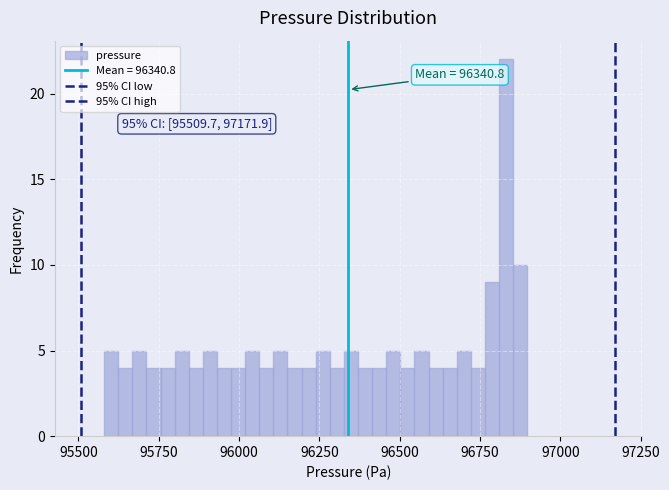

Around what value on the x-axis is the tallest bar? Give the approximate position of its centre, as read against the axis.

96850